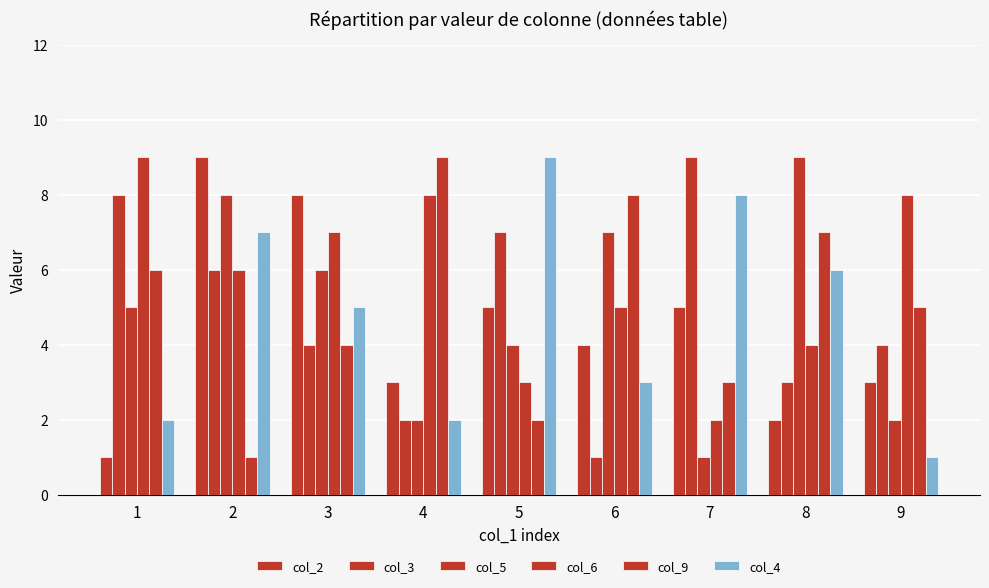

Reading left to right, what are all the values shown in this chart?

col_2: 1	9	8	3	5	4	5	2	3
col_3: 8	6	4	2	7	1	9	3	4
col_5: 5	8	6	2	4	7	1	9	2
col_6: 9	6	7	8	3	5	2	4	8
col_9: 6	1	4	9	2	8	3	7	5
col_4: 2	7	5	2	9	3	8	6	1